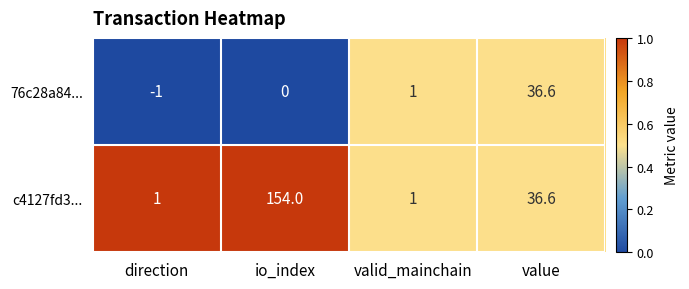

List the series in order of their overall mean, highest first.

c4127fd3..., 76c28a84...